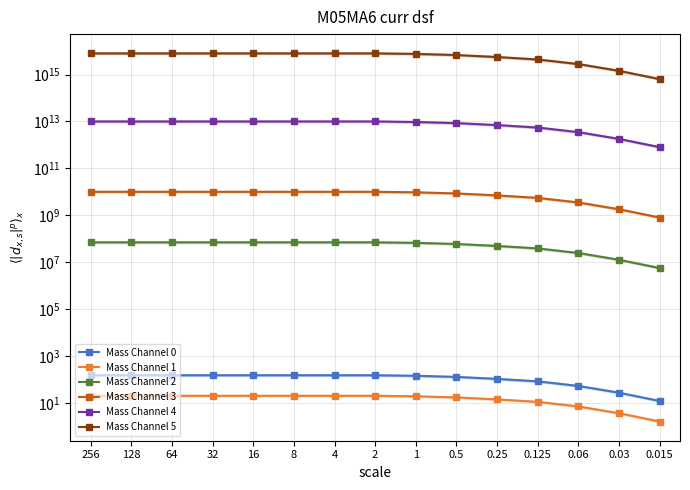

What is the difference between the maximum and minimum values in the Mass Channel 3 series?

9200000000.0